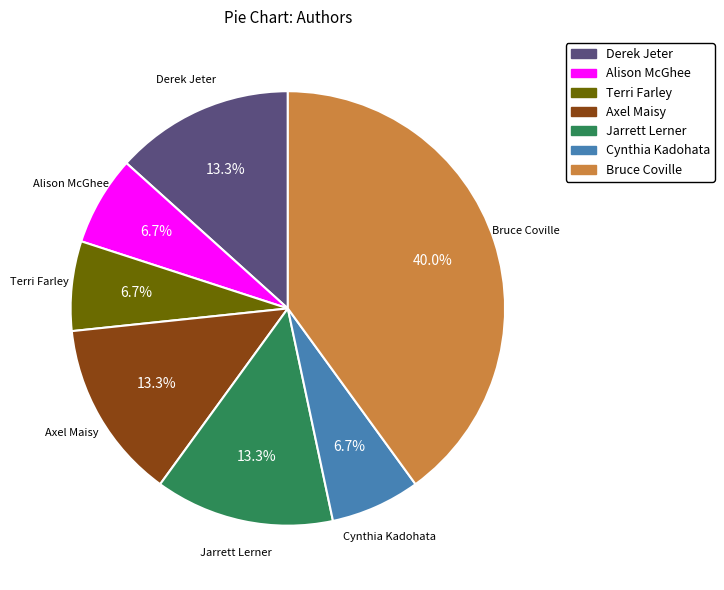

To the nearest percent, what is the difference between the largest and smallest slice percentages?

33%